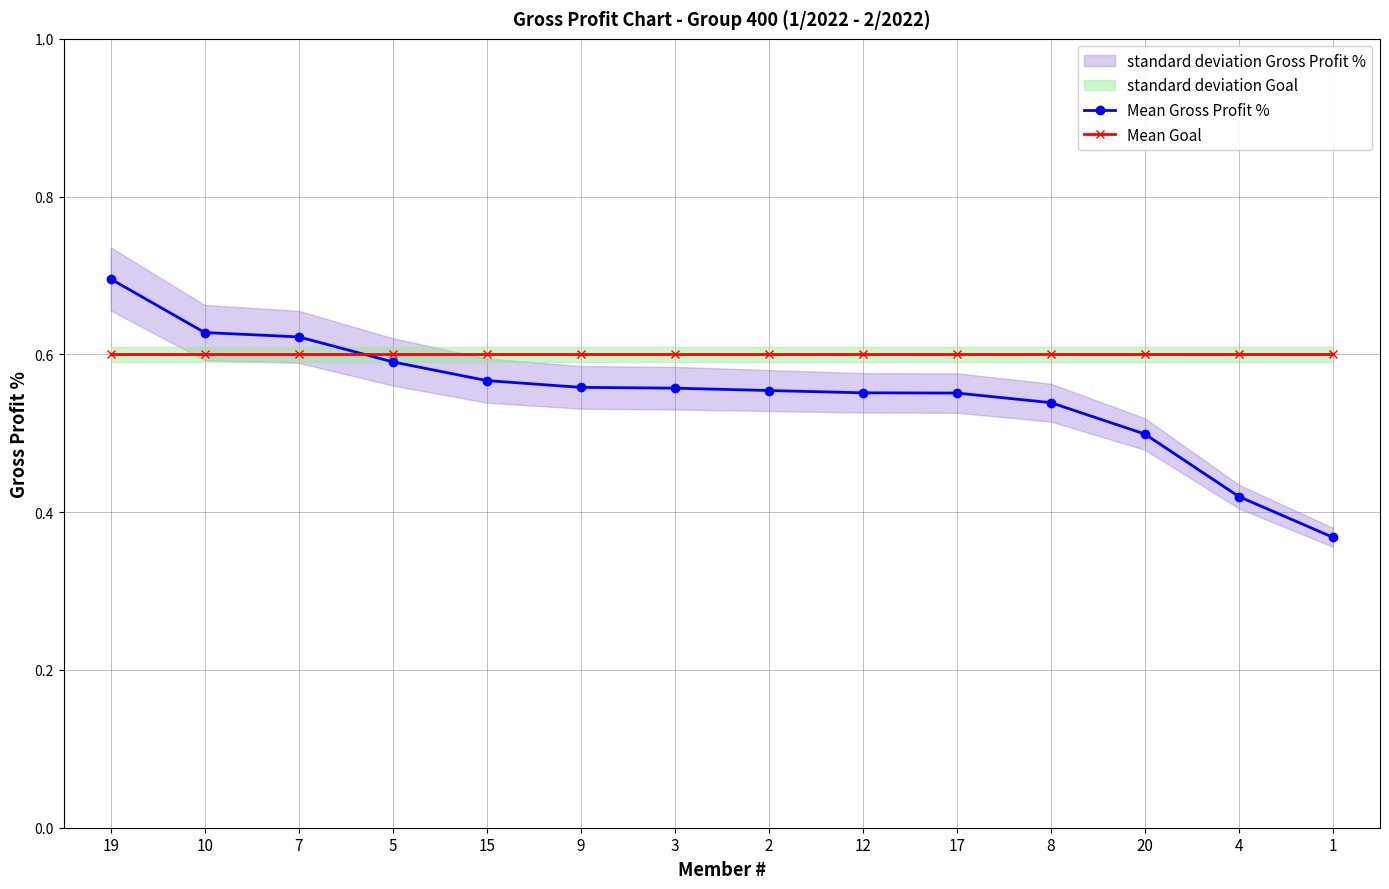

True or false: Mean Gross Profit % and Mean Goal cross at least once.

True